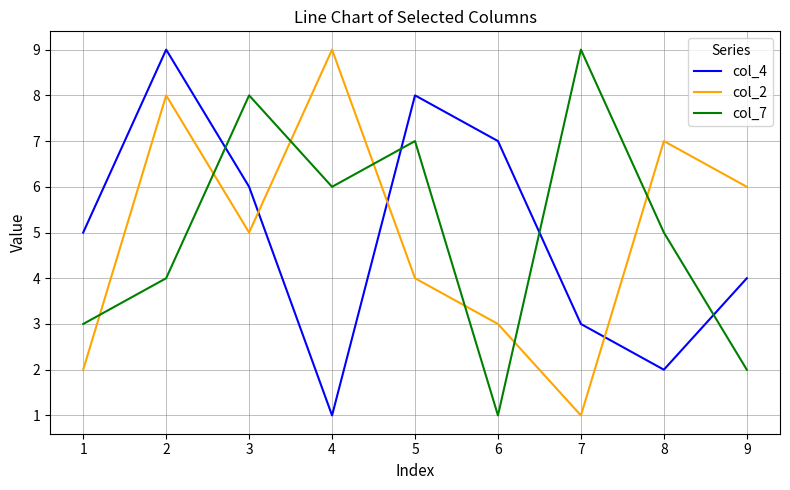

What is the average value of the col_7 series?

5